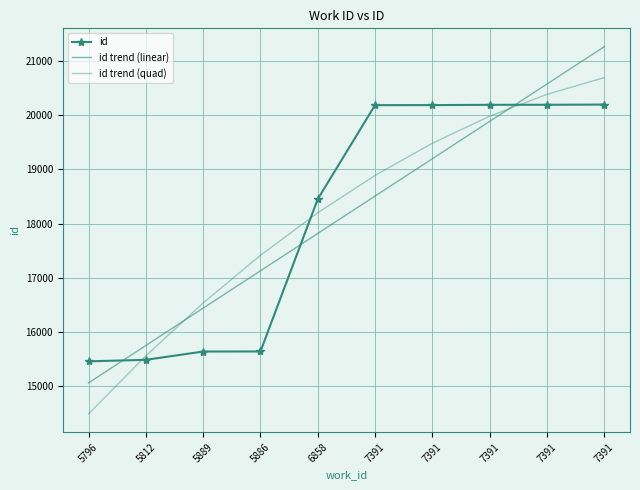

Is this an area chart (filled region under the line)?

No